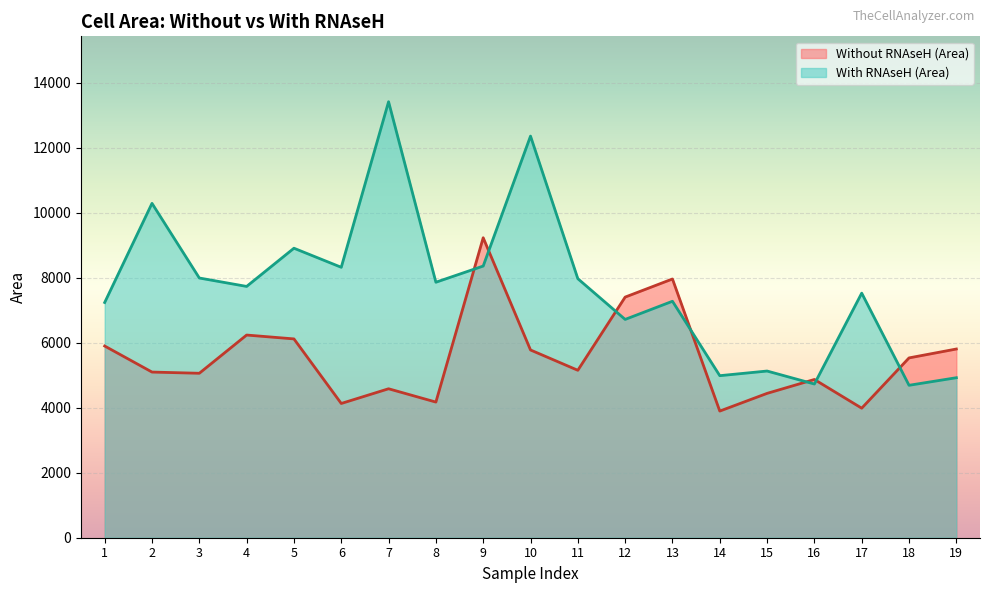

What is the difference between the highest and lowest values at 9?

871